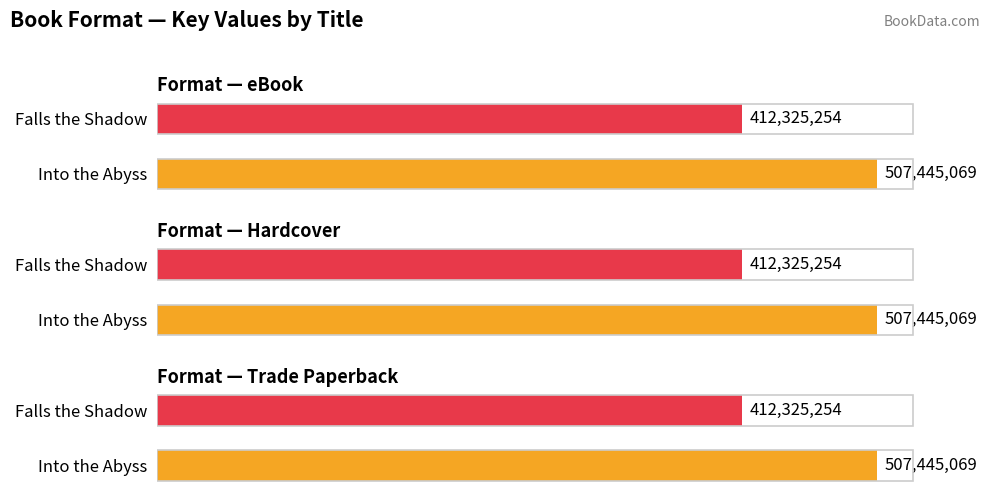

The value of Trade Paperback at 0 is 342316982. True or false?

False